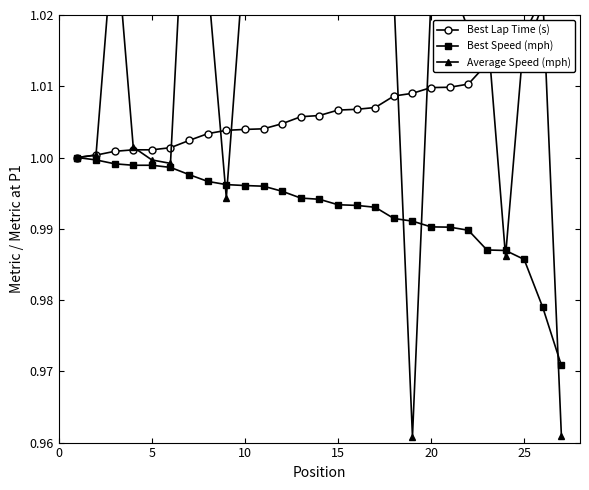

Is it true that Best Speed (mph) equals 0.5 at 20?

False